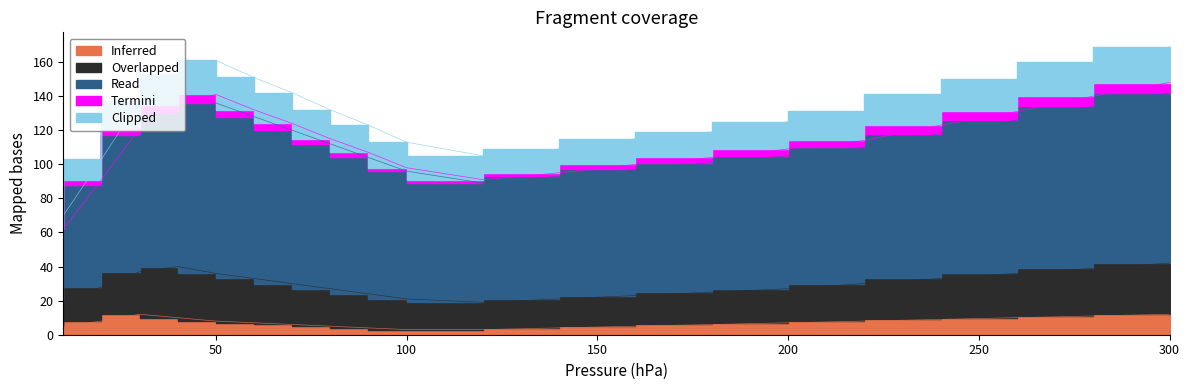

How many lines are shown in the chart?

5